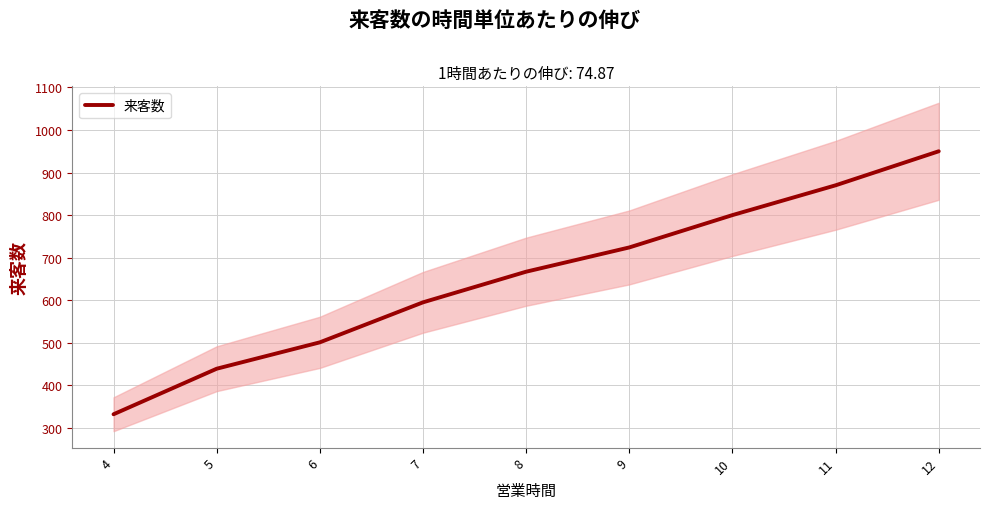

Rank the categories by value from lowest to highest.

4, 5, 6, 7, 8, 9, 10, 11, 12